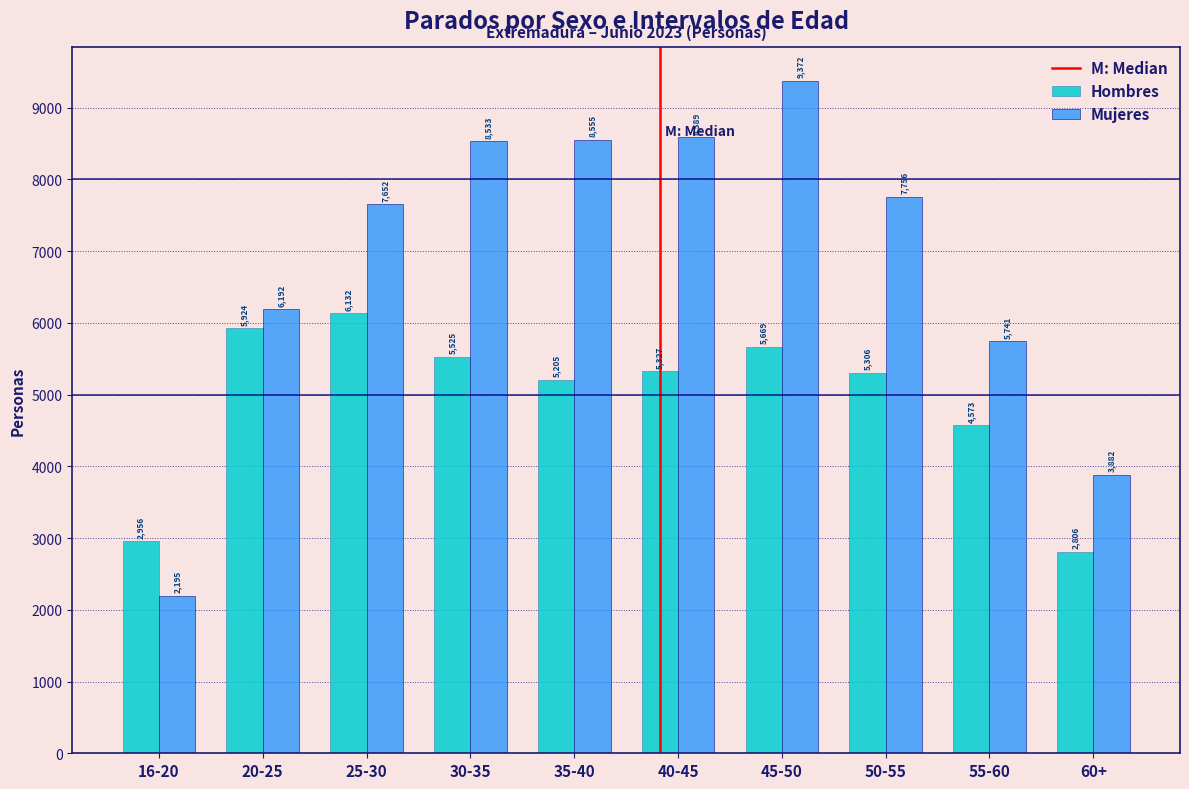

Reading right to left, what are all the values shown in this chart?

Hombres: 60+=2806	55-60=4573	50-55=5306	45-50=5669	40-45=5327	35-40=5205	30-35=5525	25-30=6132	20-25=5924	16-20=2956
Mujeres: 60+=3882	55-60=5741	50-55=7756	45-50=9372	40-45=8589	35-40=8555	30-35=8533	25-30=7652	20-25=6192	16-20=2195